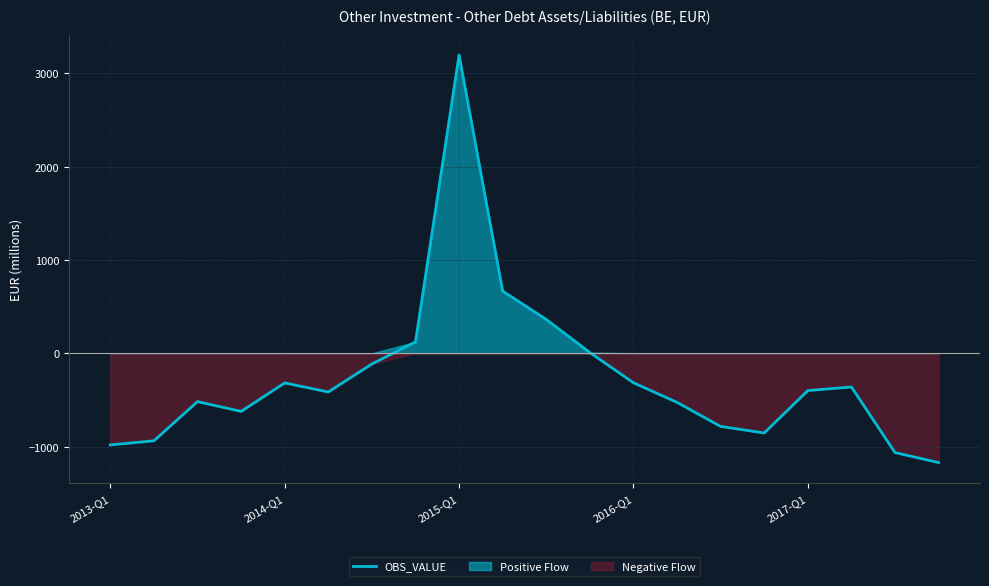

Which category has the highest value in the OBS_VALUE series?

2015-Q1